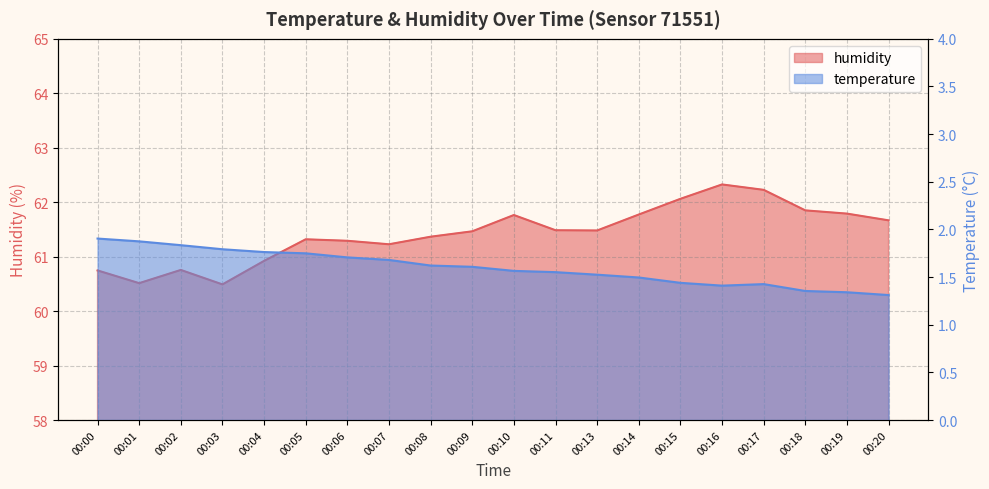

What is the highest value of the humidity series?

62.3